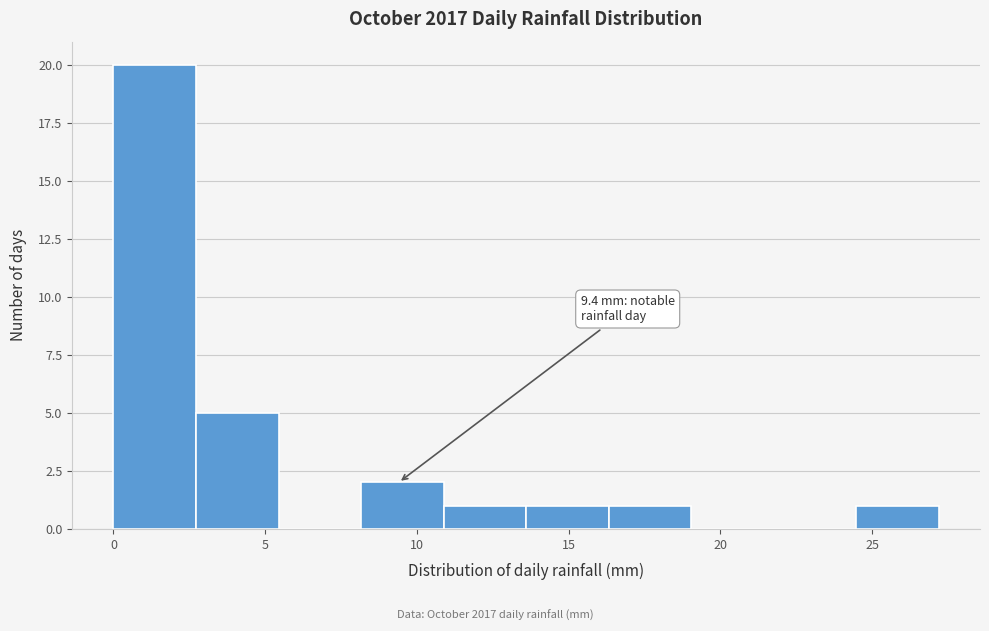

Over which range of the x-axis is the bar tallest?

0.0 to 2.5